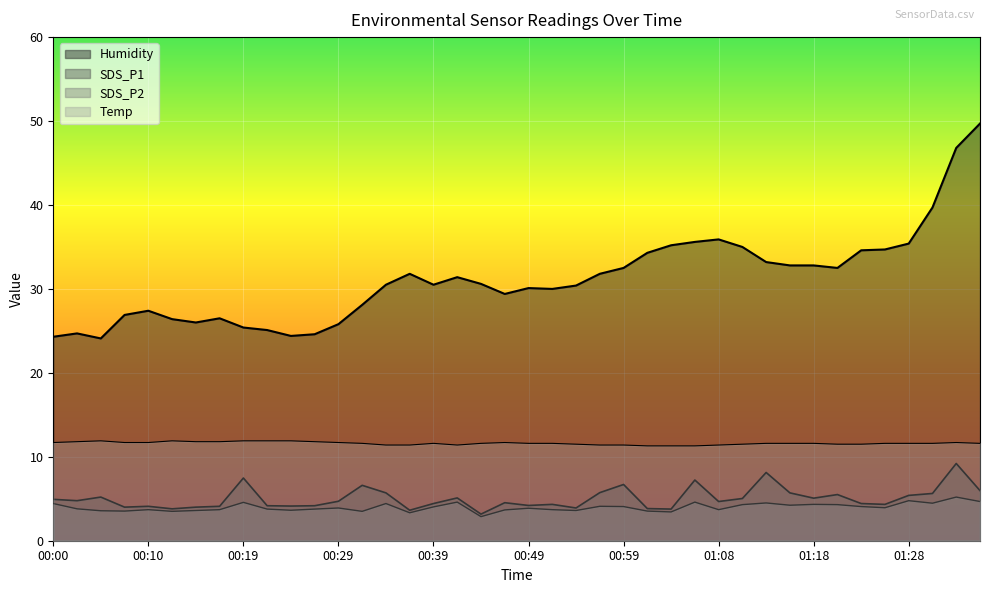

Is it true that SDS_P2 equals 1.2 at 01:06?

False